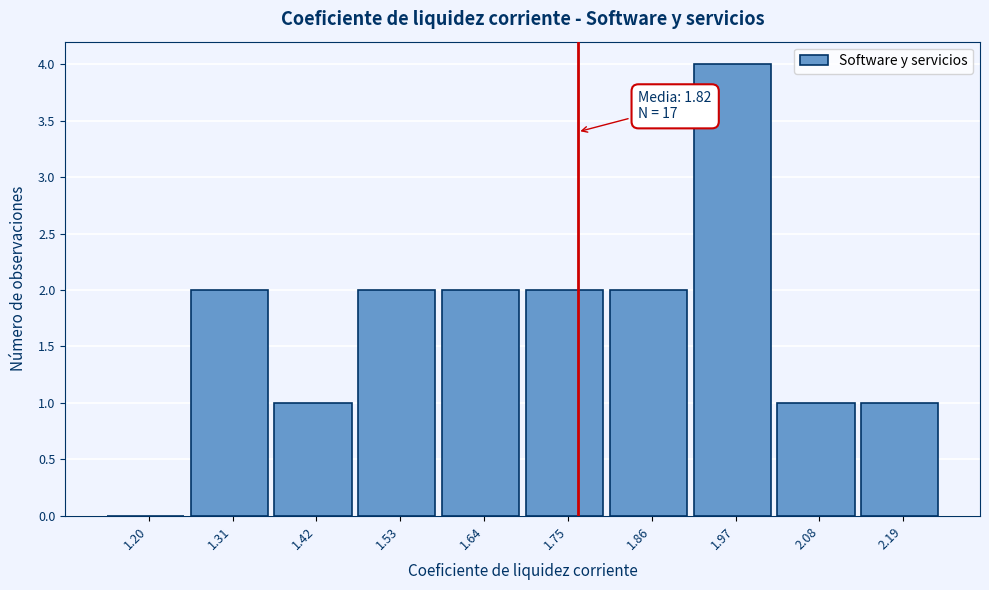

Reading left to right, transcribe all the data shown in this chart.

1.20=0	1.31=2	1.42=1	1.53=2	1.64=2	1.75=2	1.86=2	1.97=4	2.08=1	2.19=1